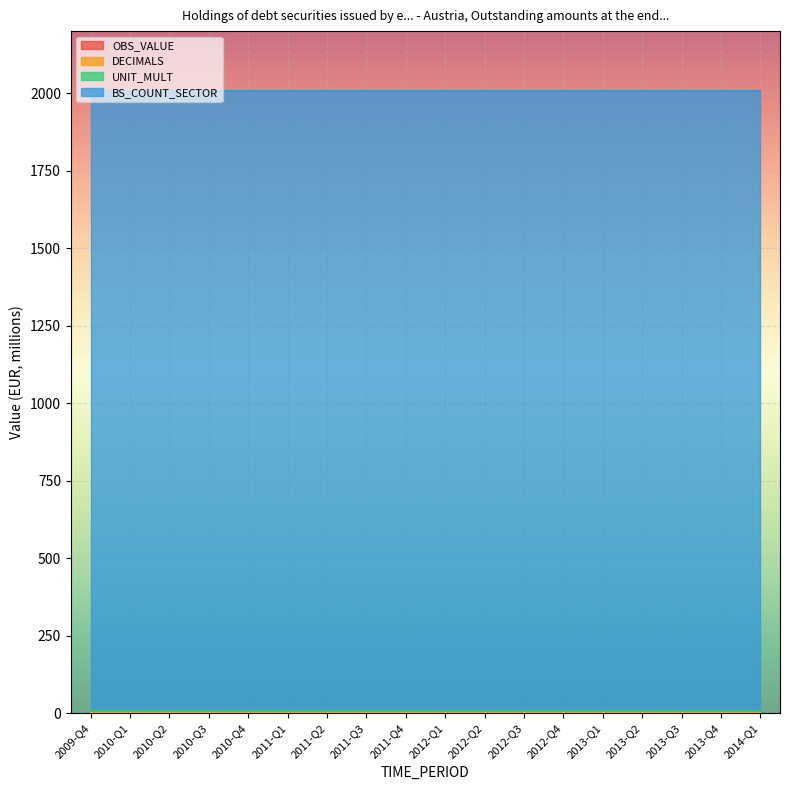

Which series changed the most between 2010-Q4 and 2012-Q4?

OBS_VALUE